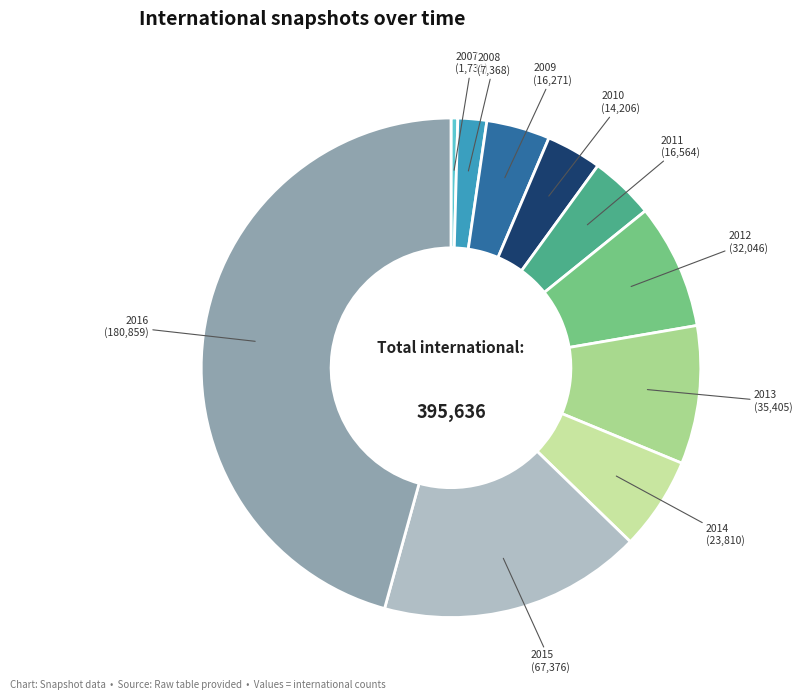

How many segments does this pie chart have?

10